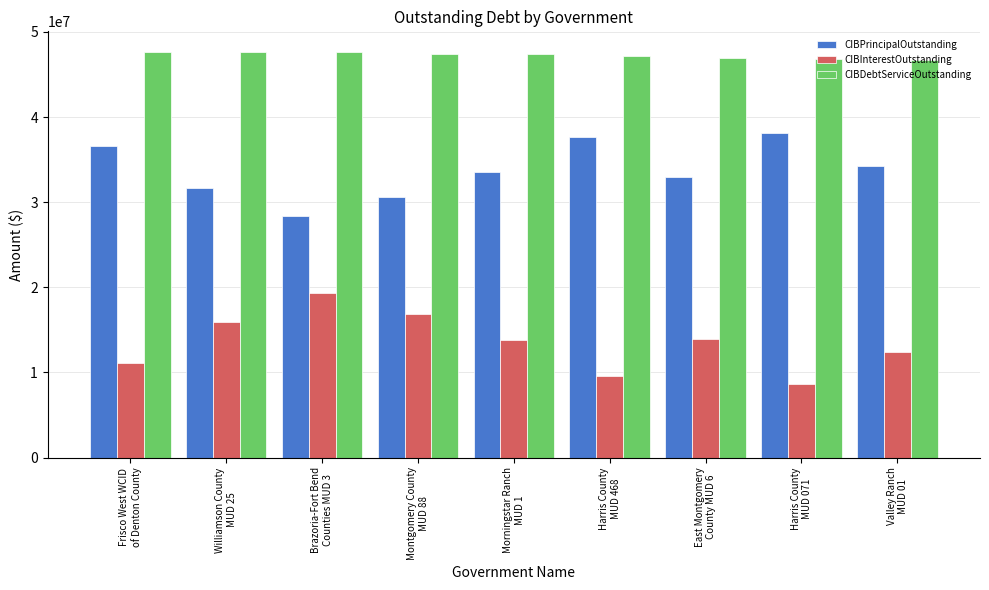

What is the label of the 9th bar from the left?

Valley Ranch
MUD 01